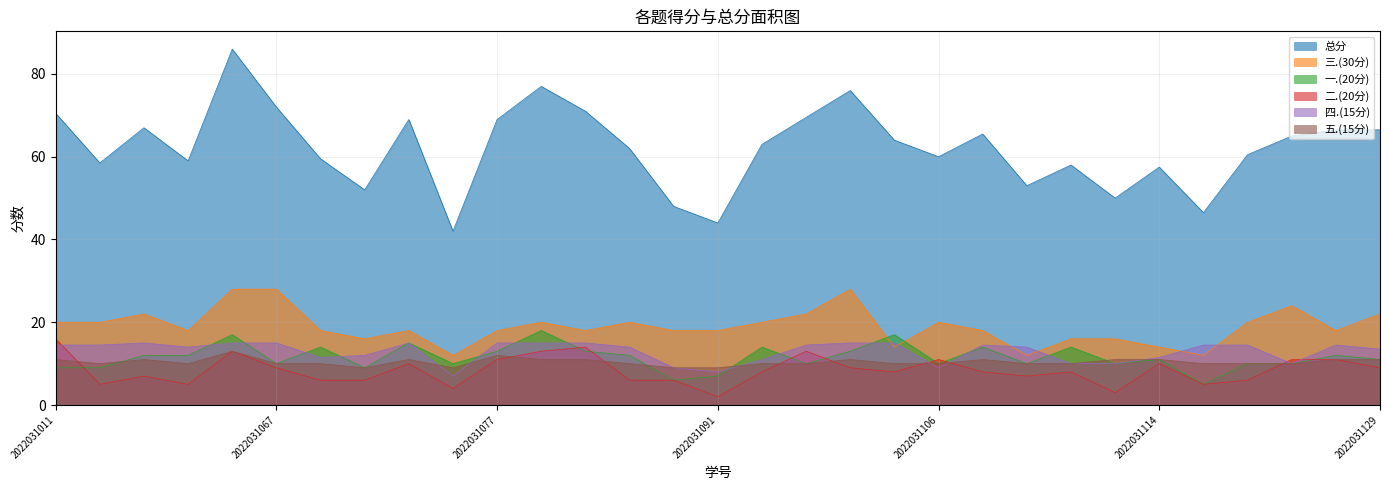

In 总分, how many points are higher than both neighbors (excluding endpoints)?

8